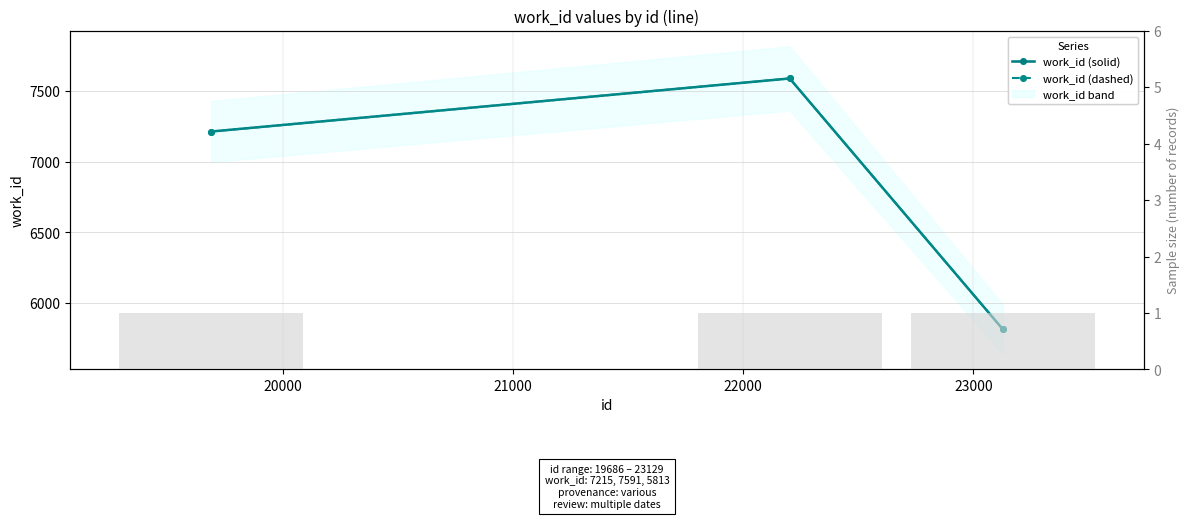

Which series has the largest total across all categories?

work_id (solid)